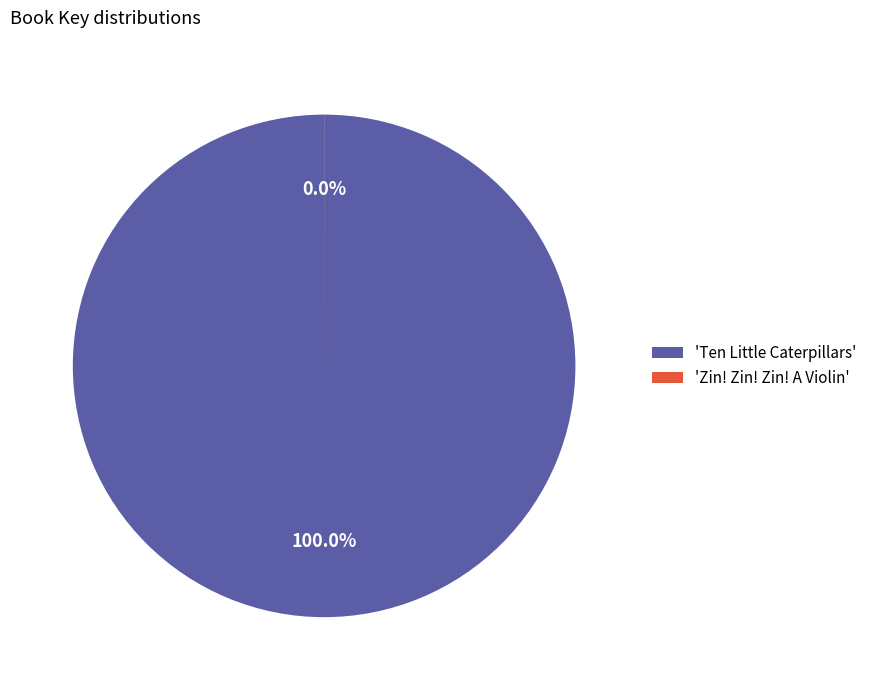

How many slices are in this pie chart?

2